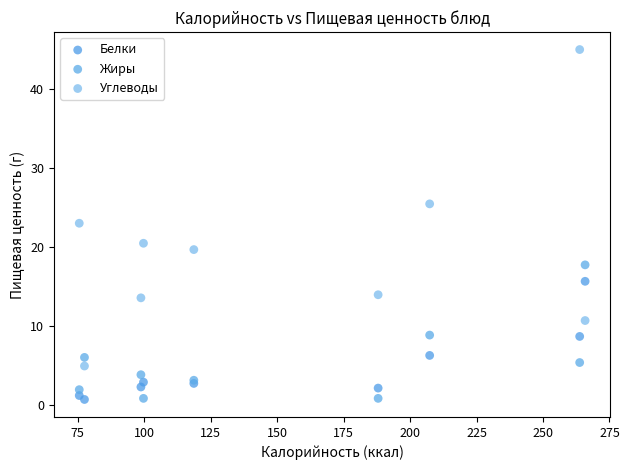

In the Углеводы series, what Y value is closest to 24?

23.0